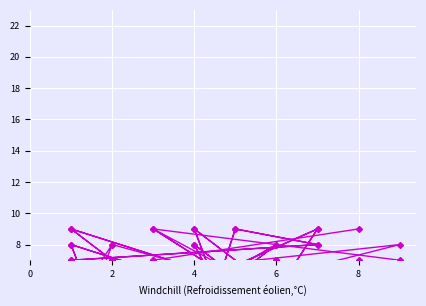

What are all the series names shown in the legend?

col_4, col_6, col_2, col_3, col_7, col_8